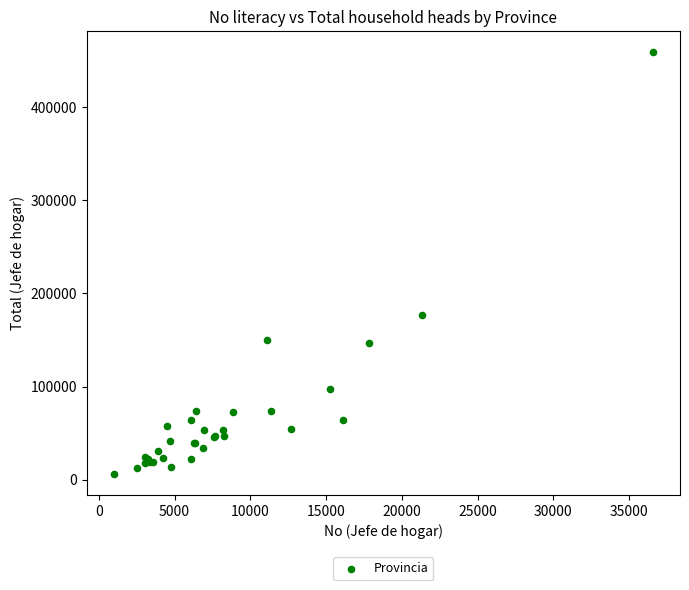

What Y value in the scatter plot is closest to 232600?

177174